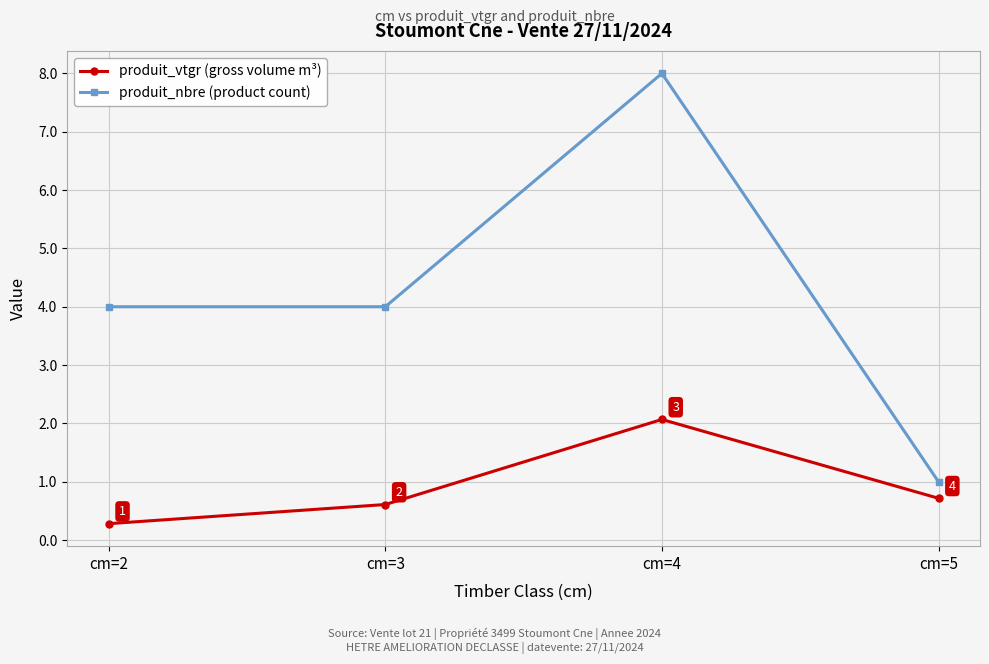

How many produit_nbre (product count) values are between 4 and 8?

3